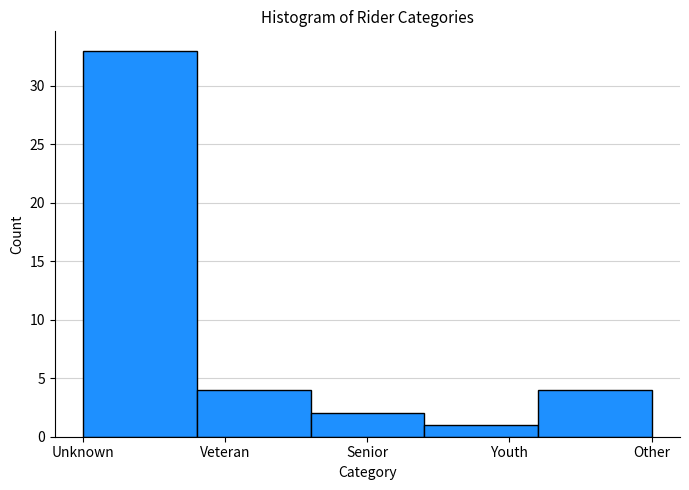

Reading left to right, what are all the values shown in this chart?

Unknown=33	Veteran=4	Senior=2	Youth=1	Other=4